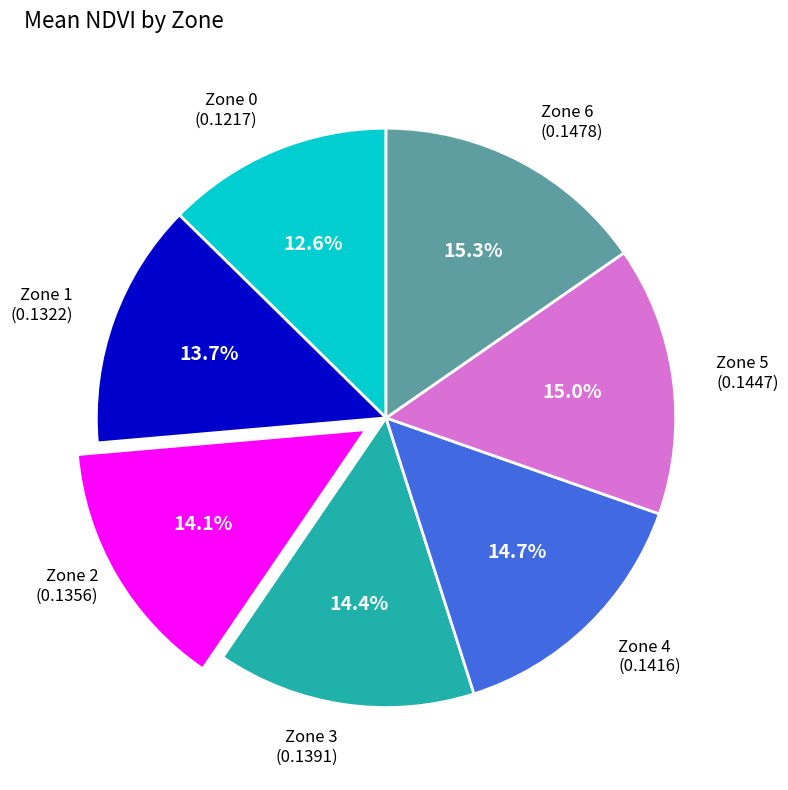

Which slice is the smallest?

Zone 0